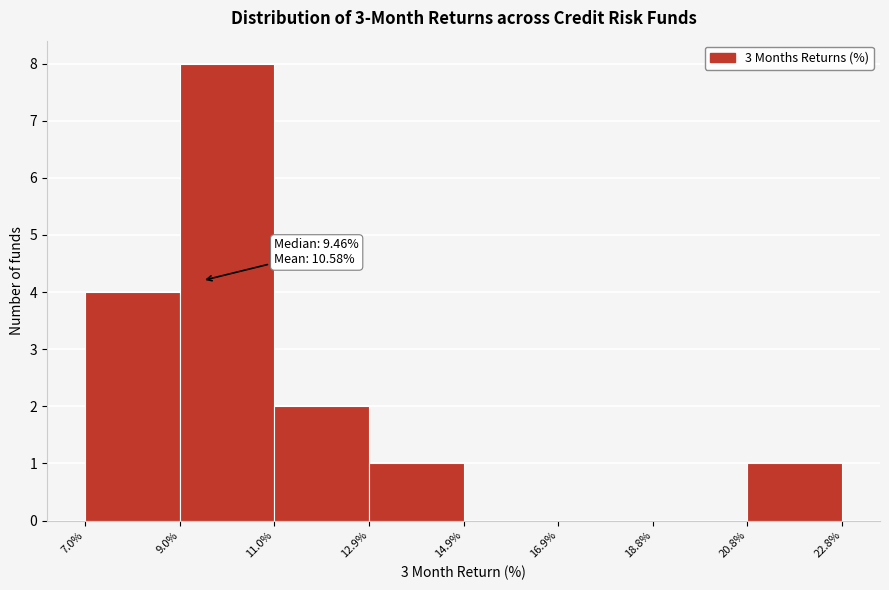

Which range on the x-axis has the tallest bar?

9.0% to 11.0%